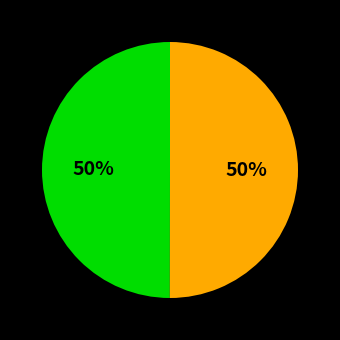

How many slices are in this pie chart?

2